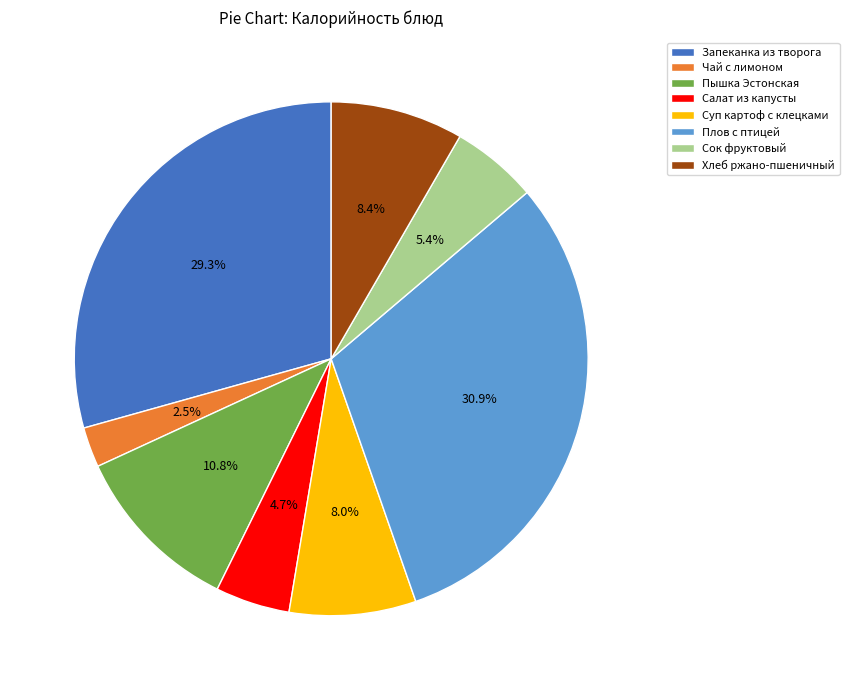

Does Суп картоф с клецками account for over 50% of the chart?

No